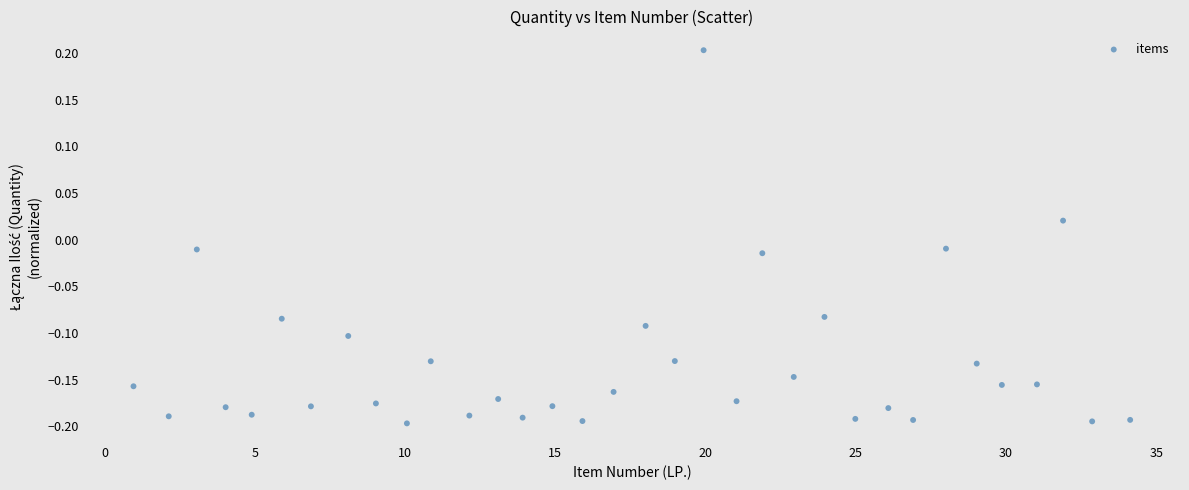

What is the range of Y values (max minus min)?

0.4